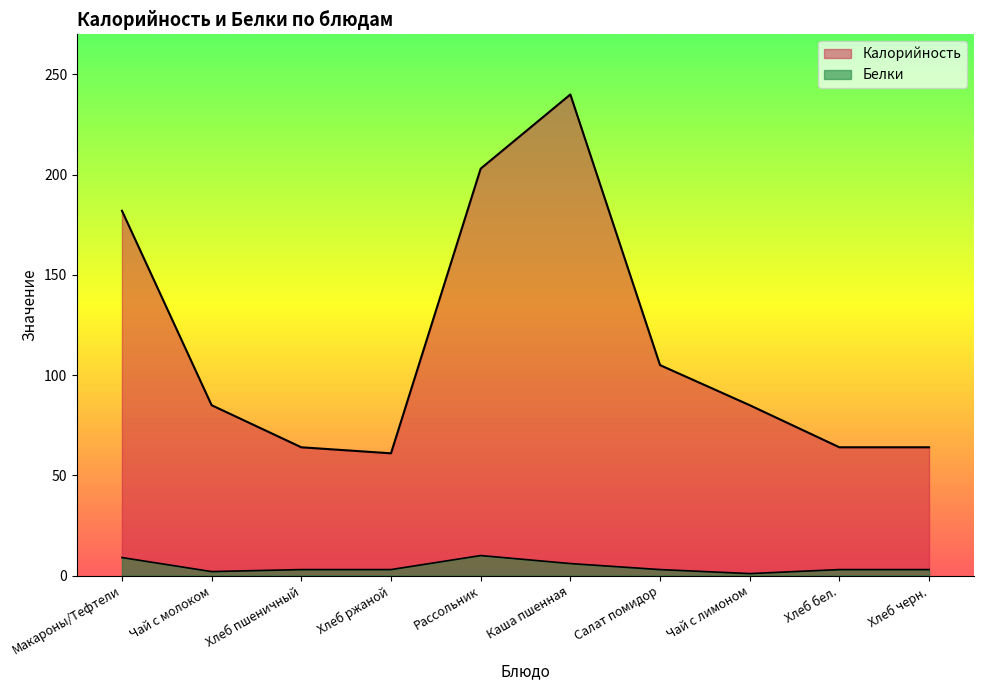

True or false: Калорийность and Белки cross at least once.

False